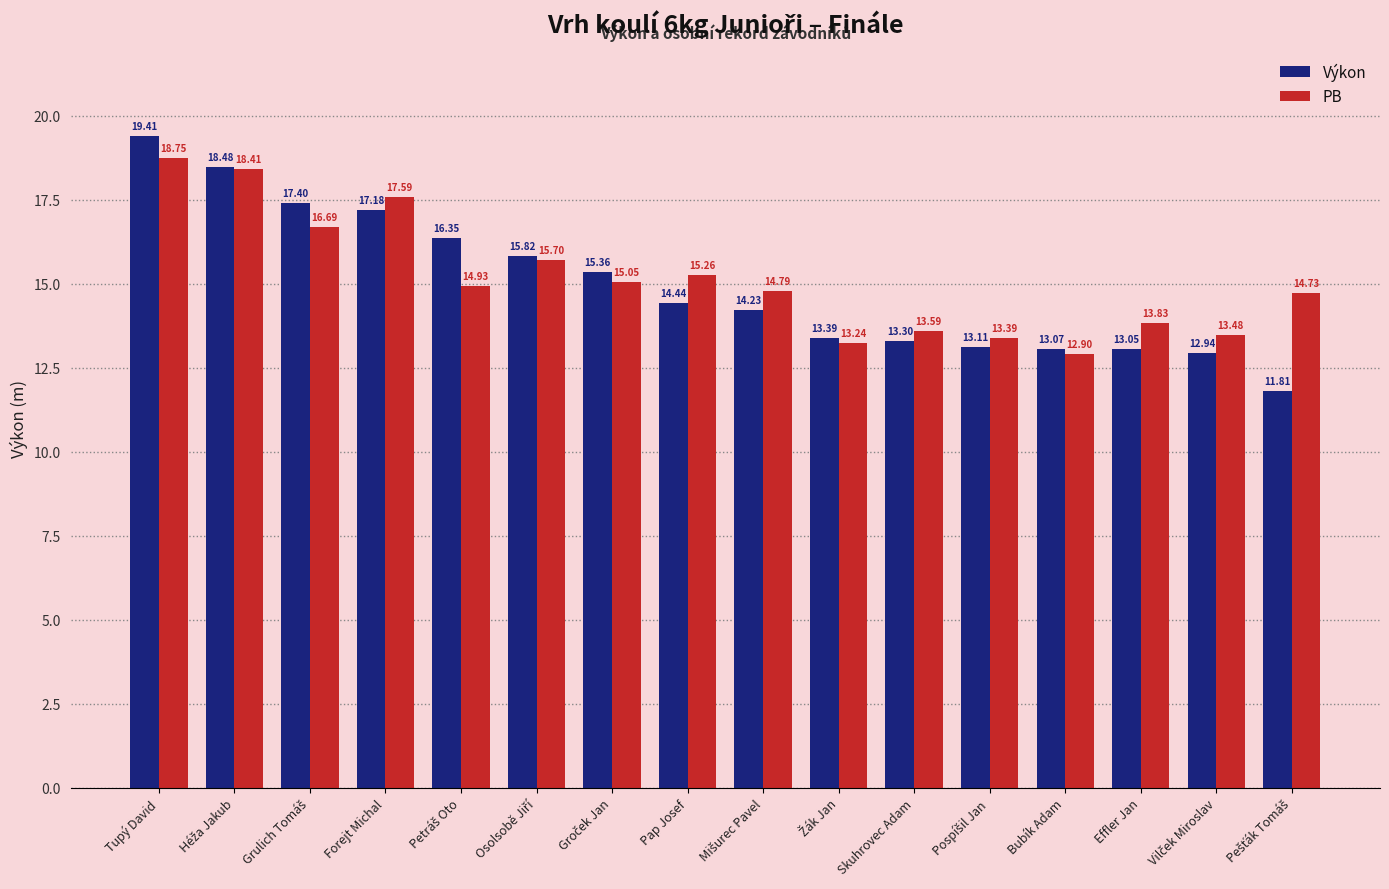

Where does the PB series first go above 14?

Tupý David